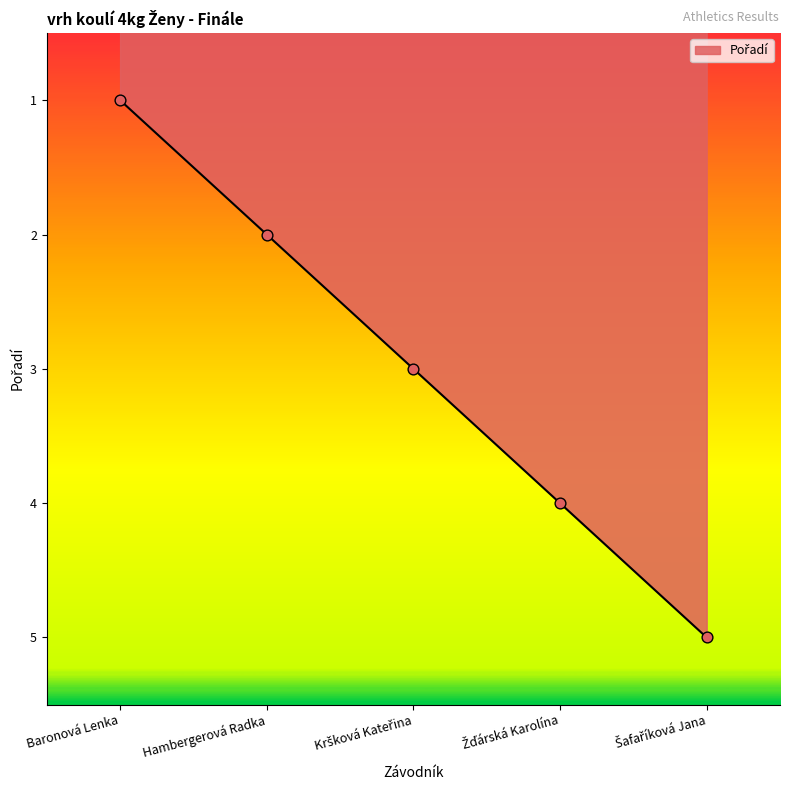

What is the ratio of the value at Baronová Lenka to the value at Hambergerová Radka?

0.5